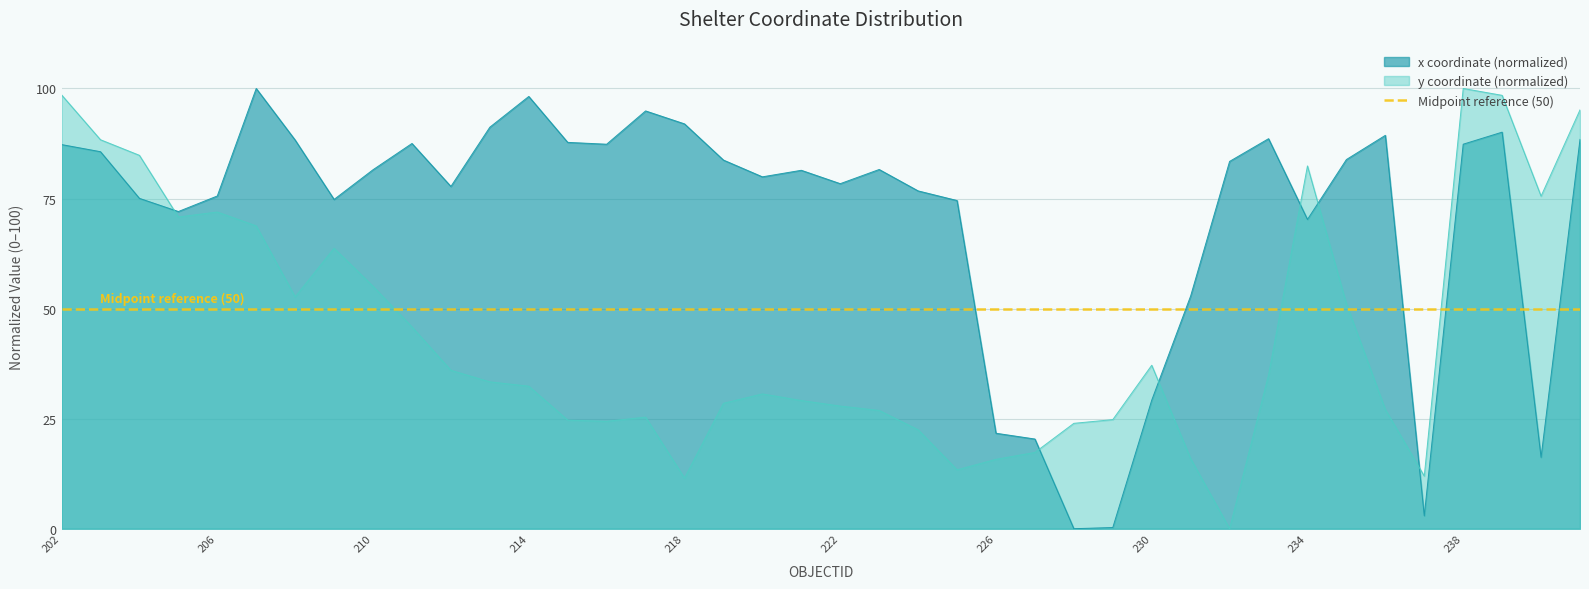

The y series shows 30.6 at 220. True or false?

True